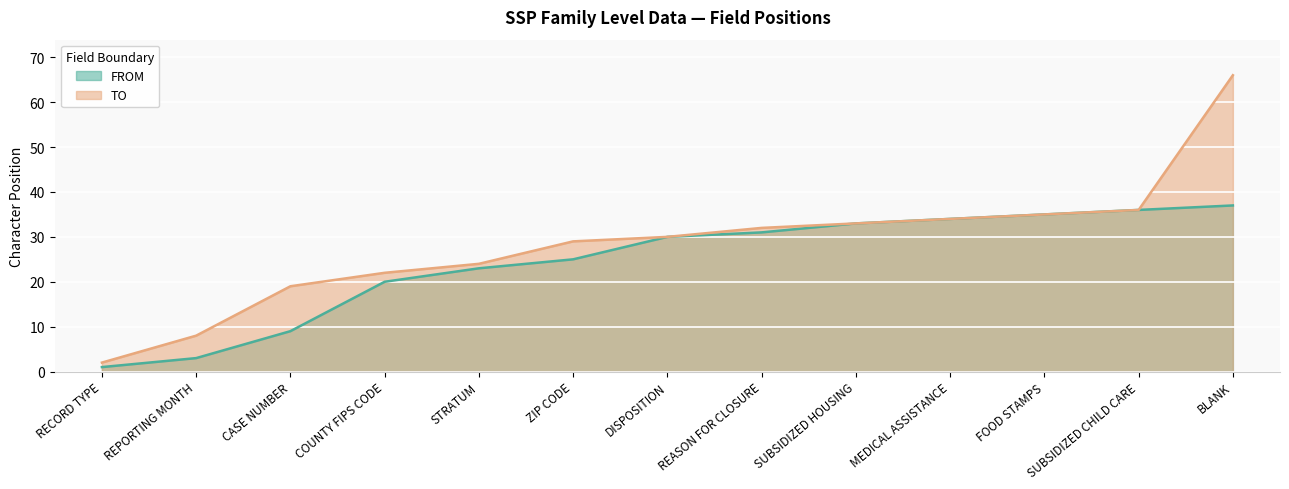

Reading left to right, transcribe all the data shown in this chart.

FROM: RECORD TYPE=1	REPORTING MONTH=3	CASE NUMBER=9	COUNTY FIPS CODE=20	STRATUM=23	ZIP CODE=25	DISPOSITION=30	REASON FOR CLOSURE=31	SUBSIDIZED HOUSING=33	MEDICAL ASSISTANCE=34	FOOD STAMPS=35	SUBSIDIZED CHILD CARE=36	BLANK=37
TO: RECORD TYPE=2	REPORTING MONTH=8	CASE NUMBER=19	COUNTY FIPS CODE=22	STRATUM=24	ZIP CODE=29	DISPOSITION=30	REASON FOR CLOSURE=32	SUBSIDIZED HOUSING=33	MEDICAL ASSISTANCE=34	FOOD STAMPS=35	SUBSIDIZED CHILD CARE=36	BLANK=66